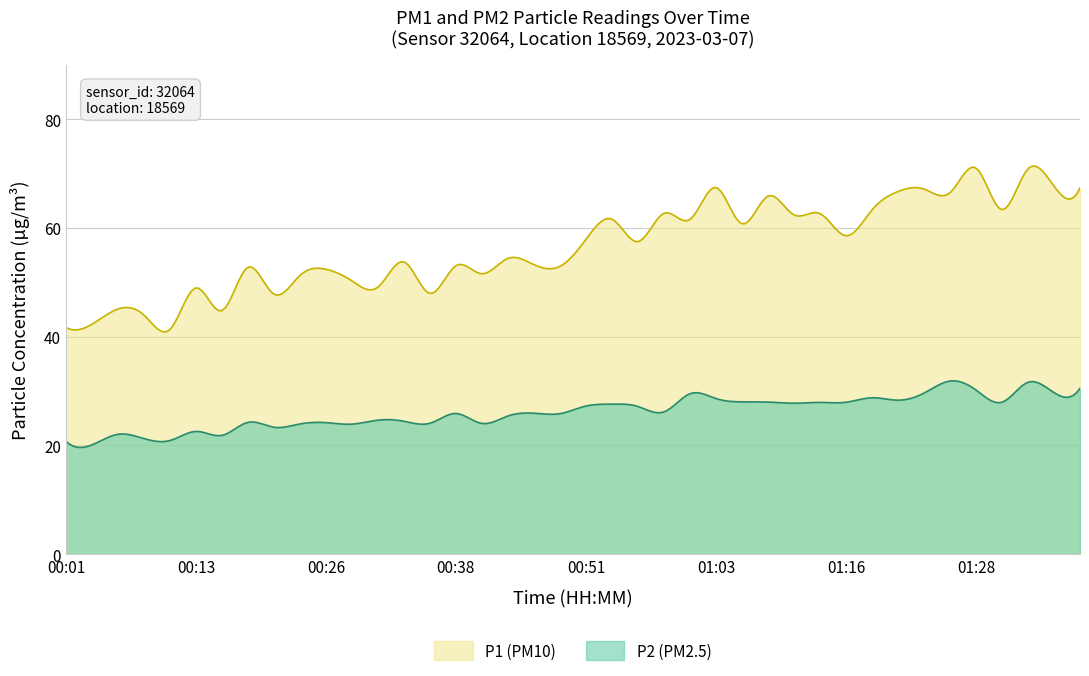

True or false: P2 and P1 cross at least once.

False